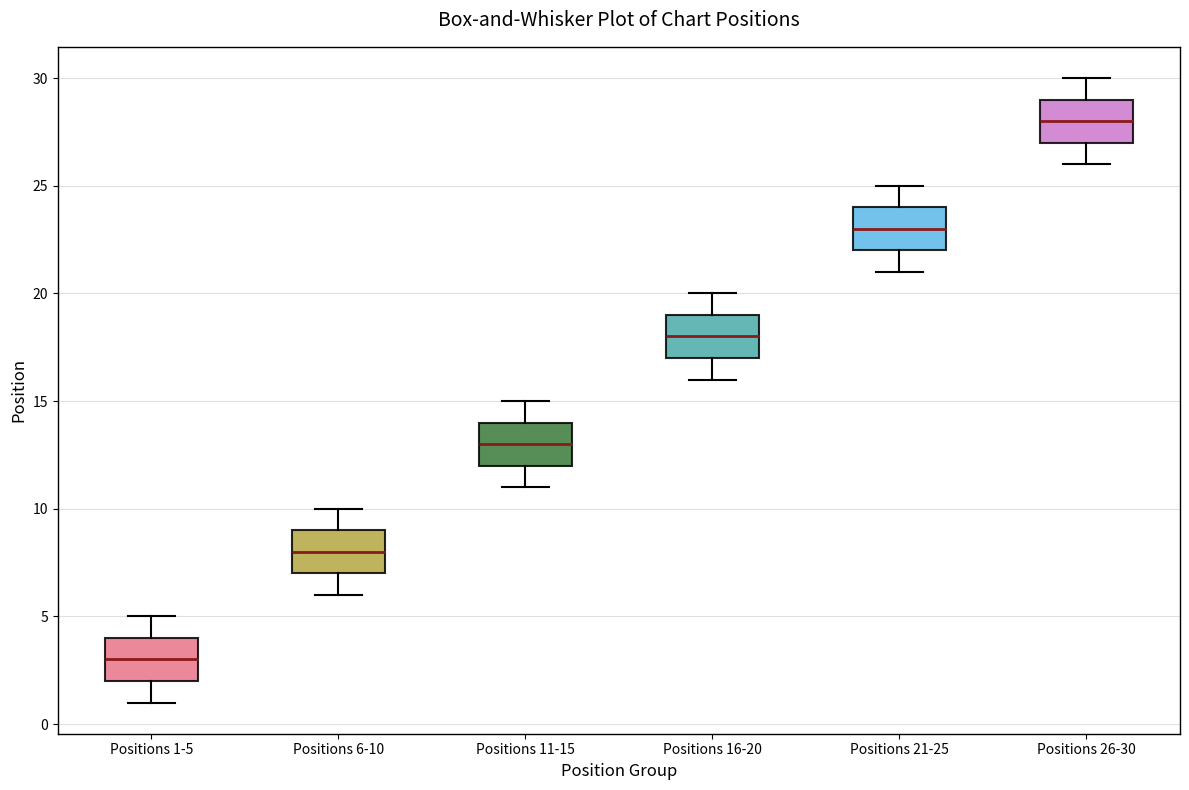

Where does the median line of the box for Positions 21-25 sit on the y-axis? The values are not printed on the chart, so give them approximately, as read against the axis.

23